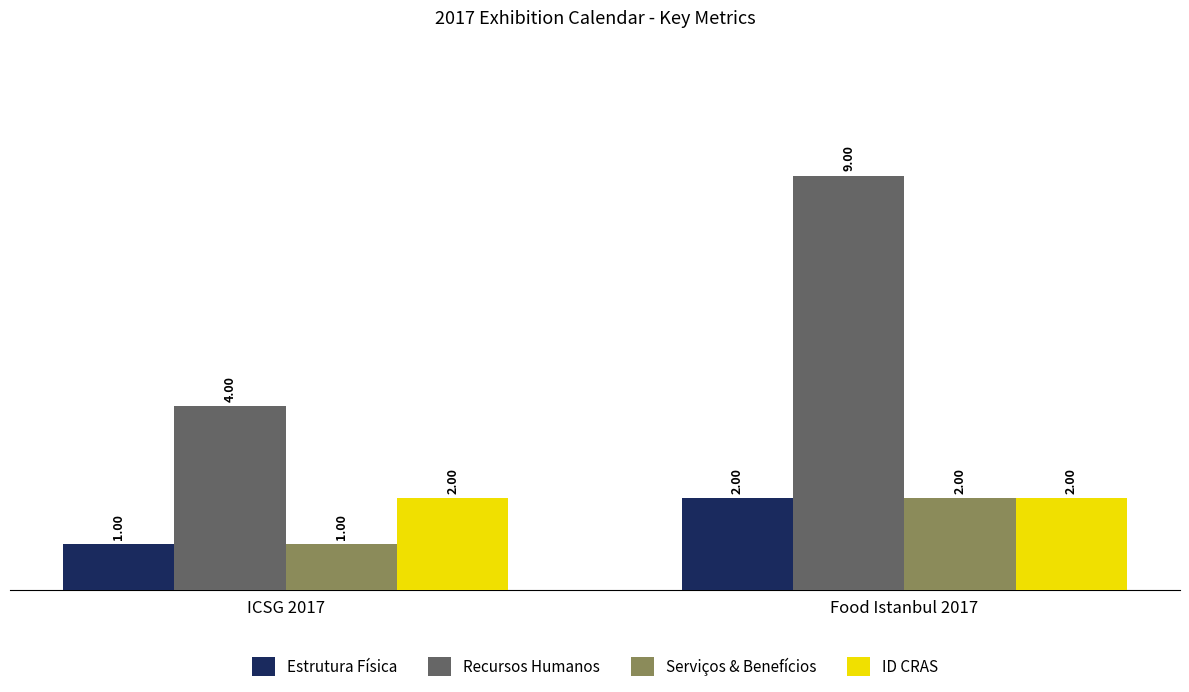

What is the minimum value shown in the chart?

1